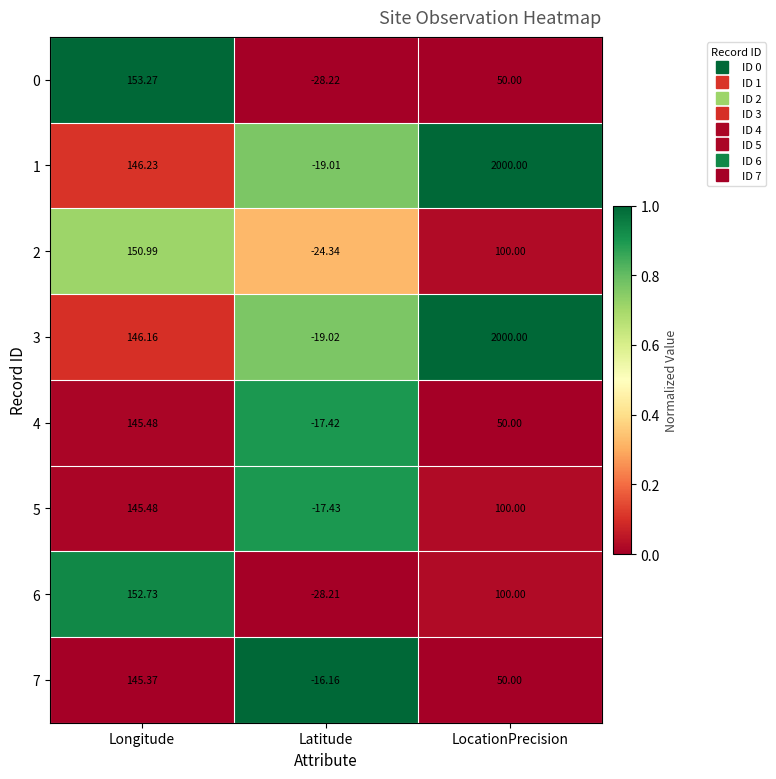

At which category does the chart reach its minimum across all series?

Latitude